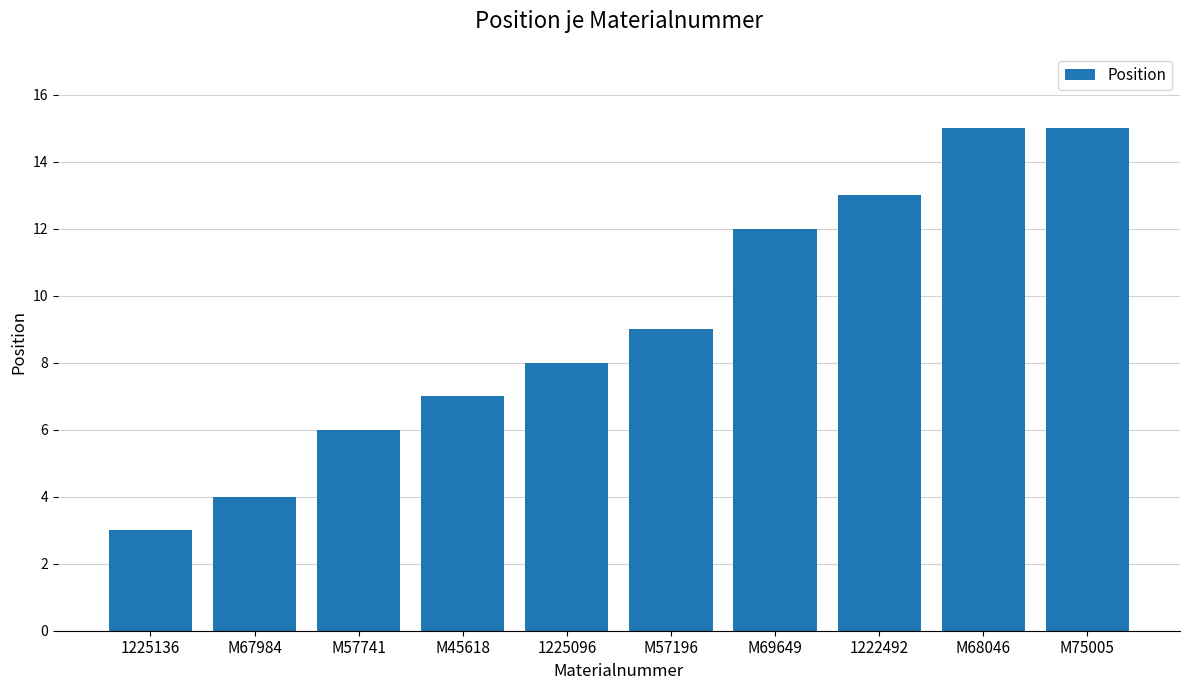

True or false: the data shows 3 at M57741.

False